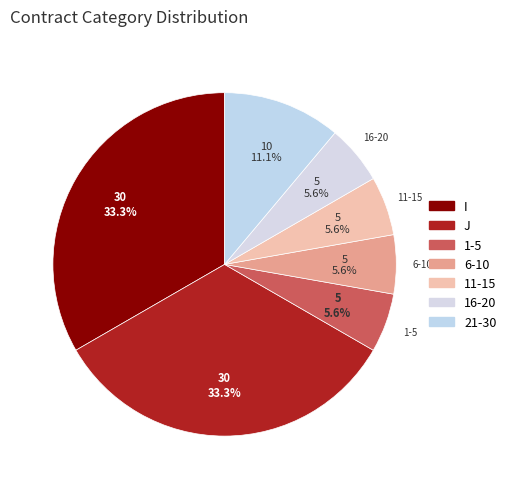

How many slices are in this pie chart?

7